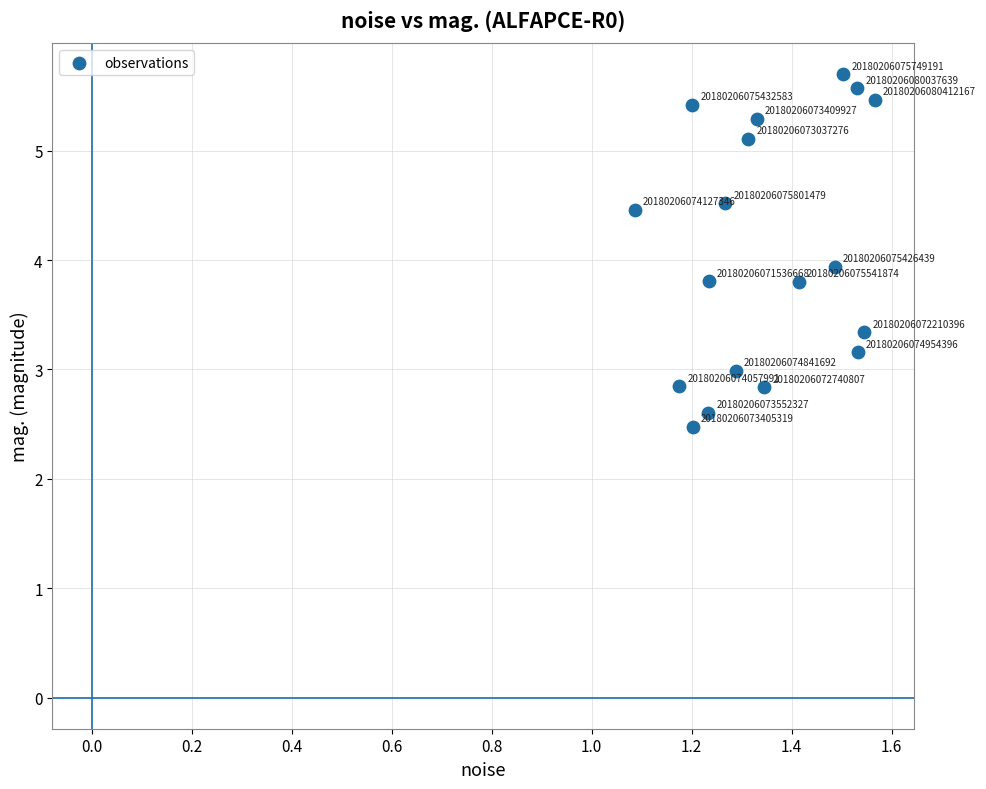

What is the range of Y values (max minus min)?

3.2